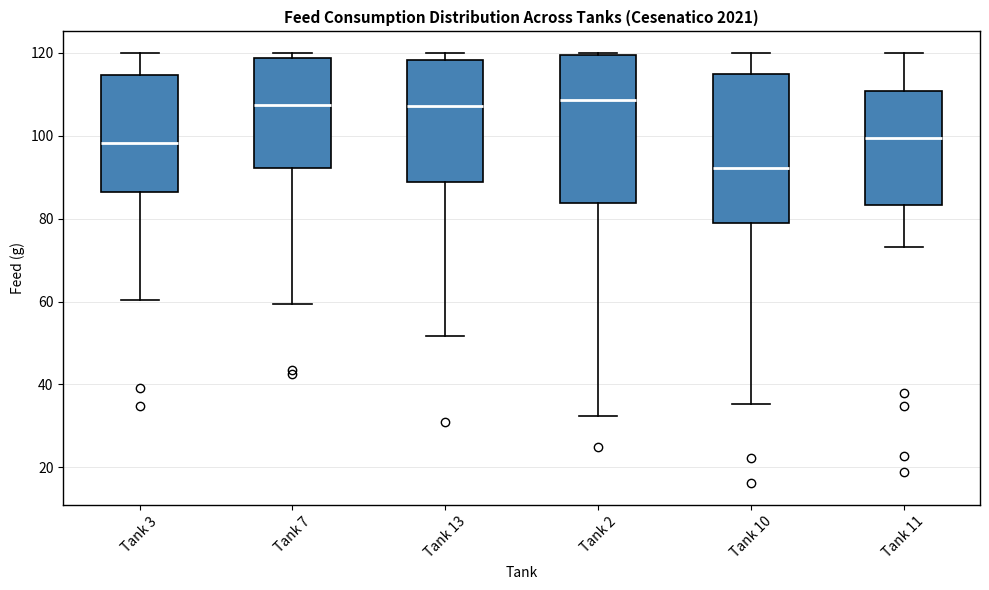

Reading left to right, transcribe this box plot: for each box, give where its median line is, the range the box spans, and where its two whiskers end, as read against the y-axis. The values are not printed on the chart, so give them approximately, as read against the axis.

Tank 3: median 98, box 86 to 114, whiskers 60 to 120
Tank 7: median 108, box 92 to 118, whiskers 60 to 120
Tank 13: median 108, box 88 to 118, whiskers 52 to 120
Tank 2: median 108, box 84 to 120, whiskers 32 to 120
Tank 10: median 92, box 80 to 114, whiskers 36 to 120
Tank 11: median 100, box 84 to 110, whiskers 74 to 120